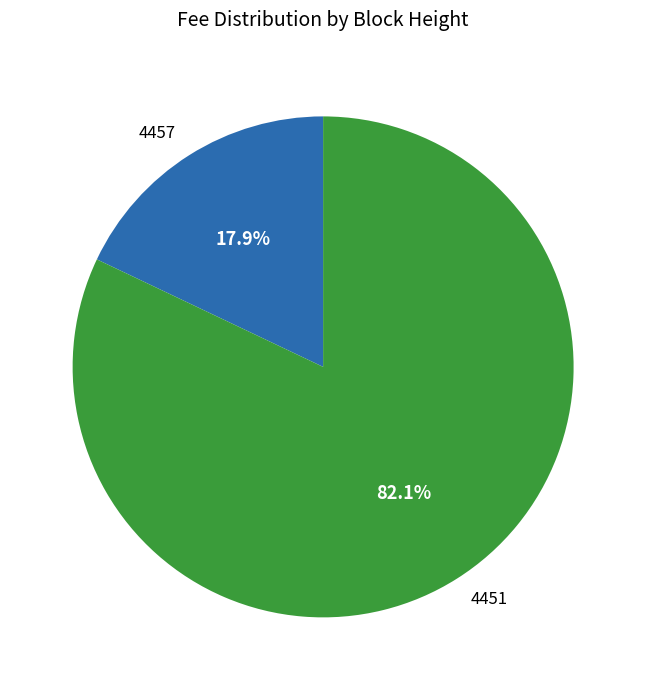

To the nearest percent, what portion does 4457 represent?

18%